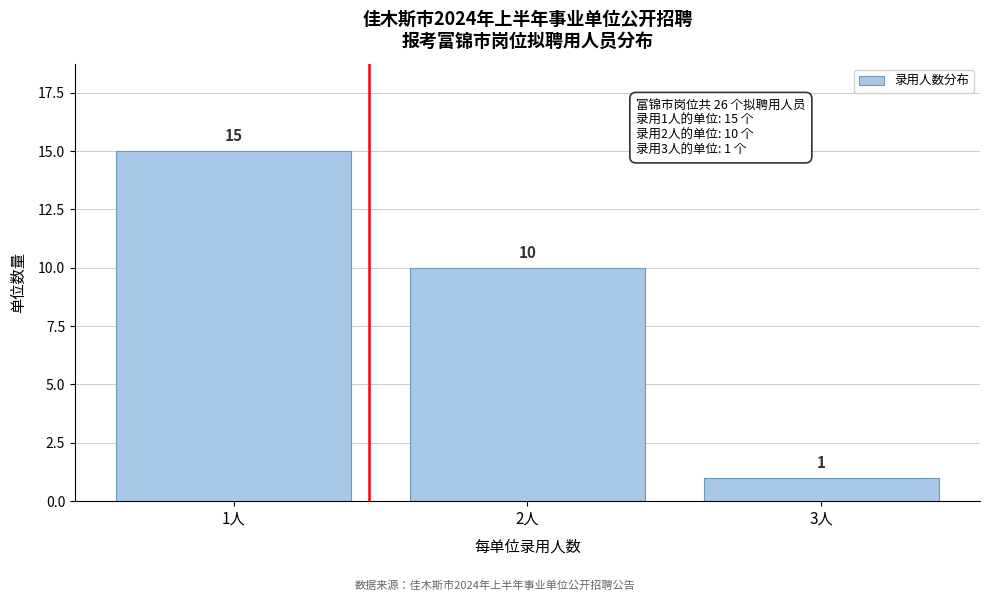

Reading left to right, what are all the values shown in this chart?

15	10	1